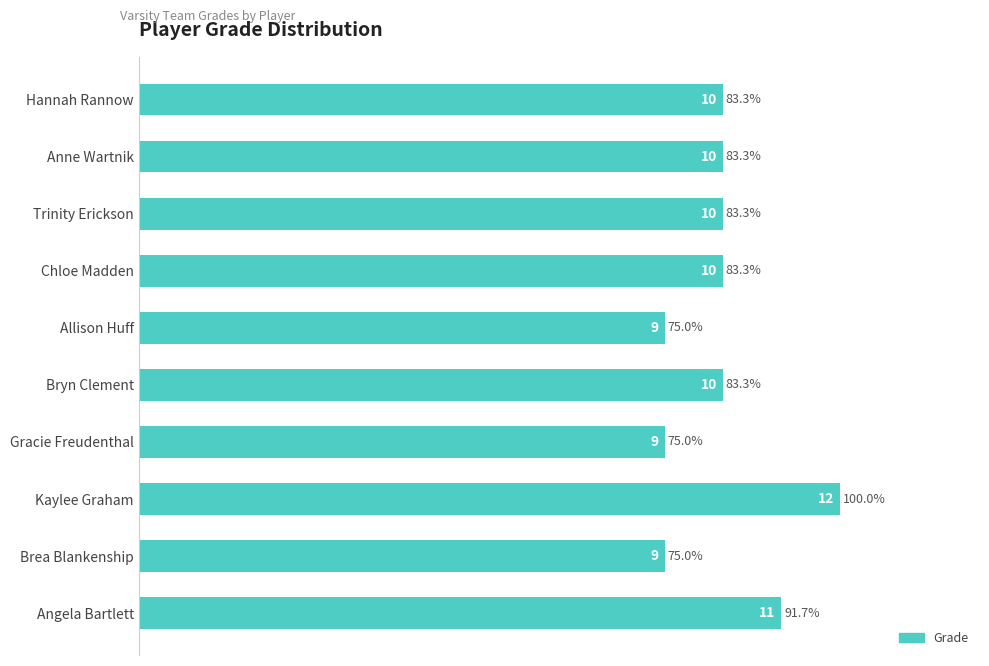

Reading bottom to top, transcribe all the data shown in this chart.

11	9	12	9	10	9	10	10	10	10